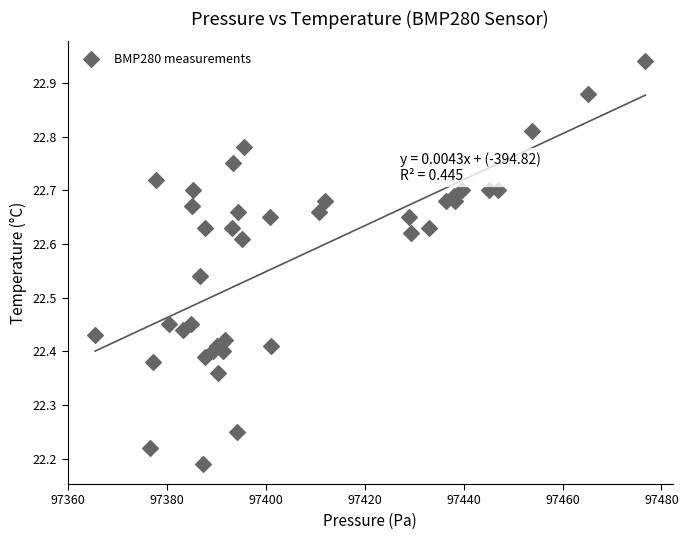

What is the range of X values (max minus min)?

111.3